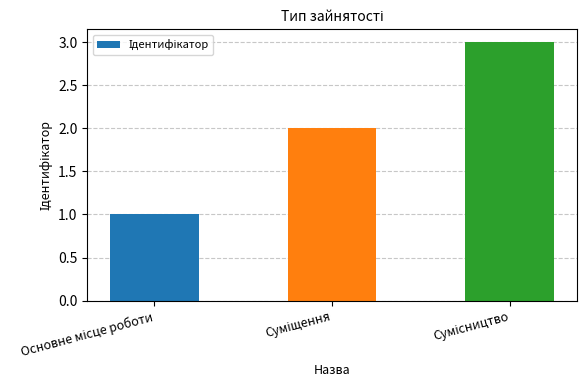

What is the value of the 2nd bar from the left?

2